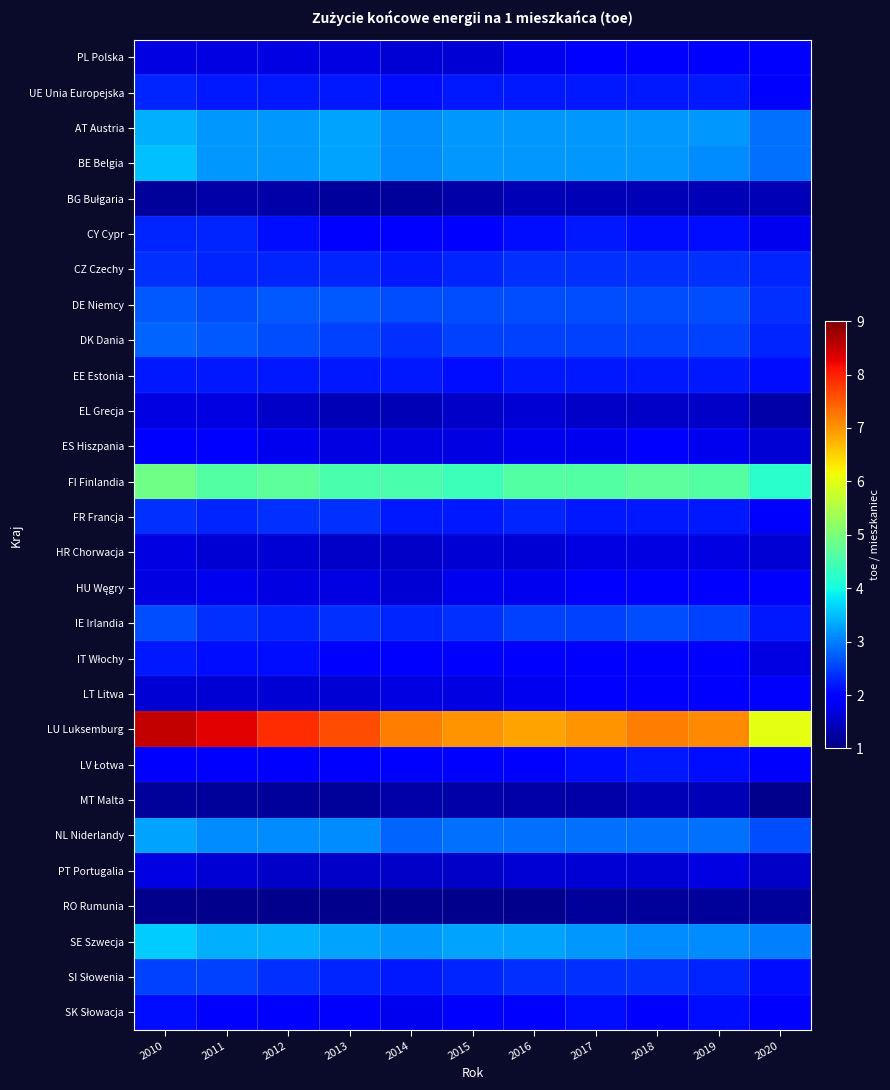

At how many categories does at least one series exceed 7?

7